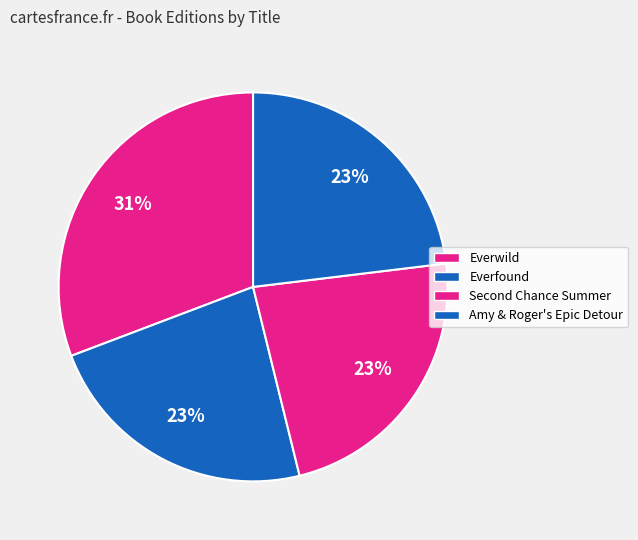

What is the ratio of the value at Everwild to the value at Everfound?

1.3